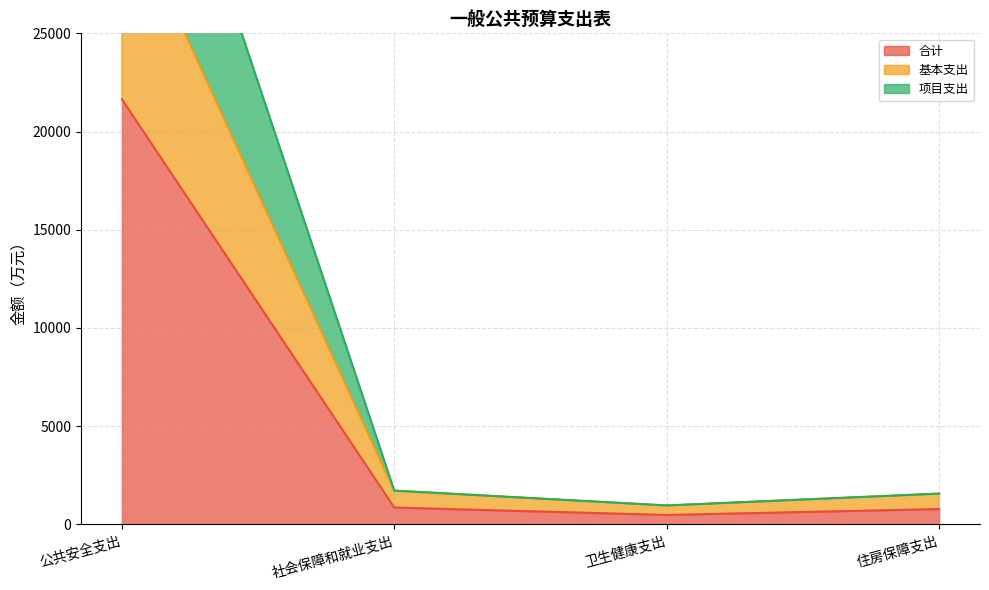

Reading left to right, what are all the values shown in this chart?

合计: 21643.5	860.4	482.9	784.2
基本支出: 32034.3	1720.8	965.7	1568.4
项目支出: 43287.0	1720.8	965.7	1568.4